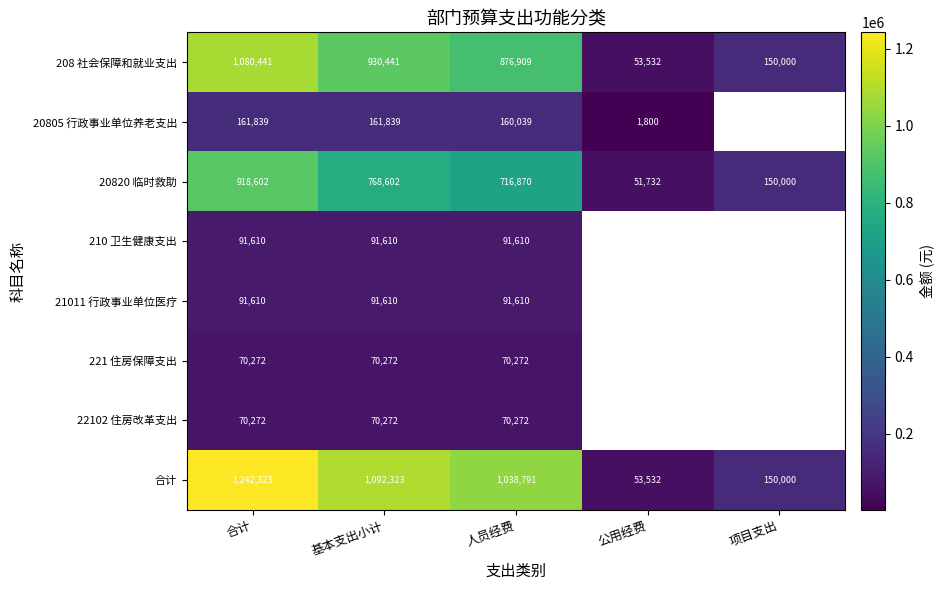

At which category does the chart reach its peak across all series?

合计